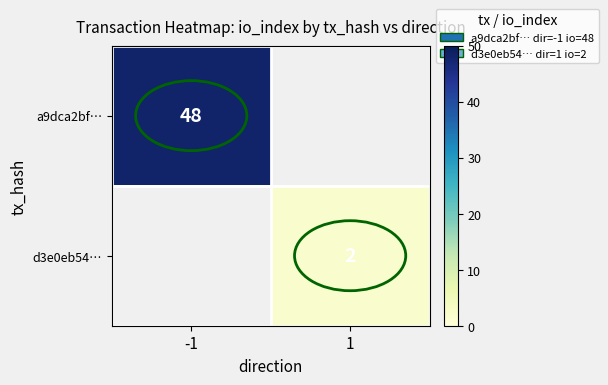

Is the value of a9dca2bf… at -1 greater than the value of d3e0eb54… at 1?

Yes